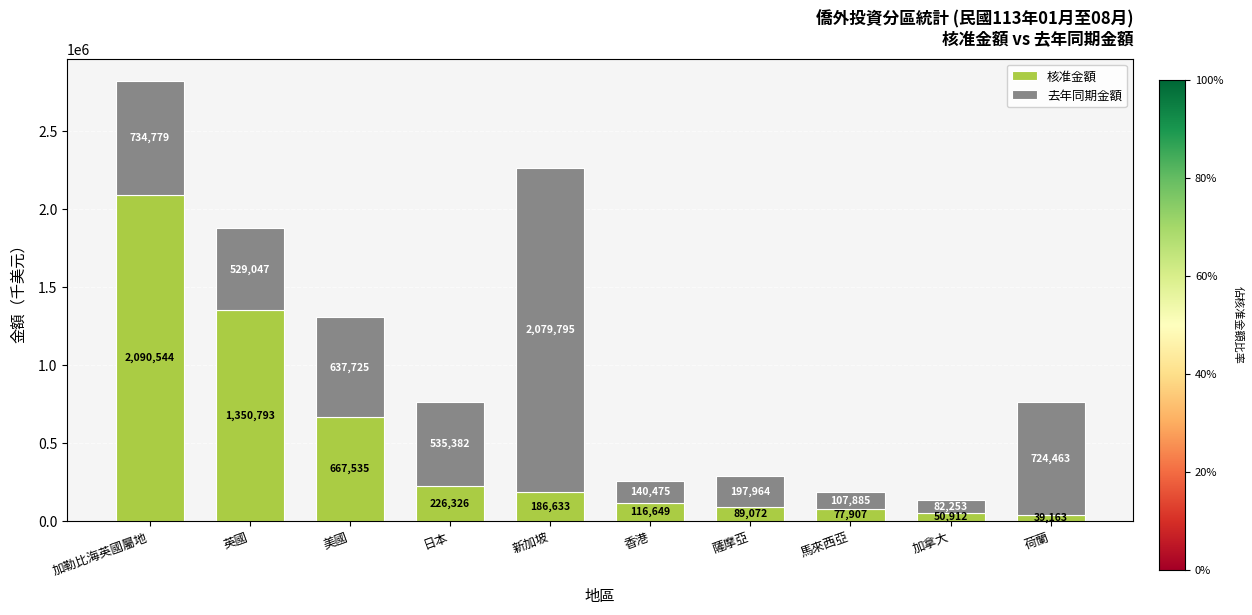

Where is 核准金額 nearest to the value 1064853?

英國